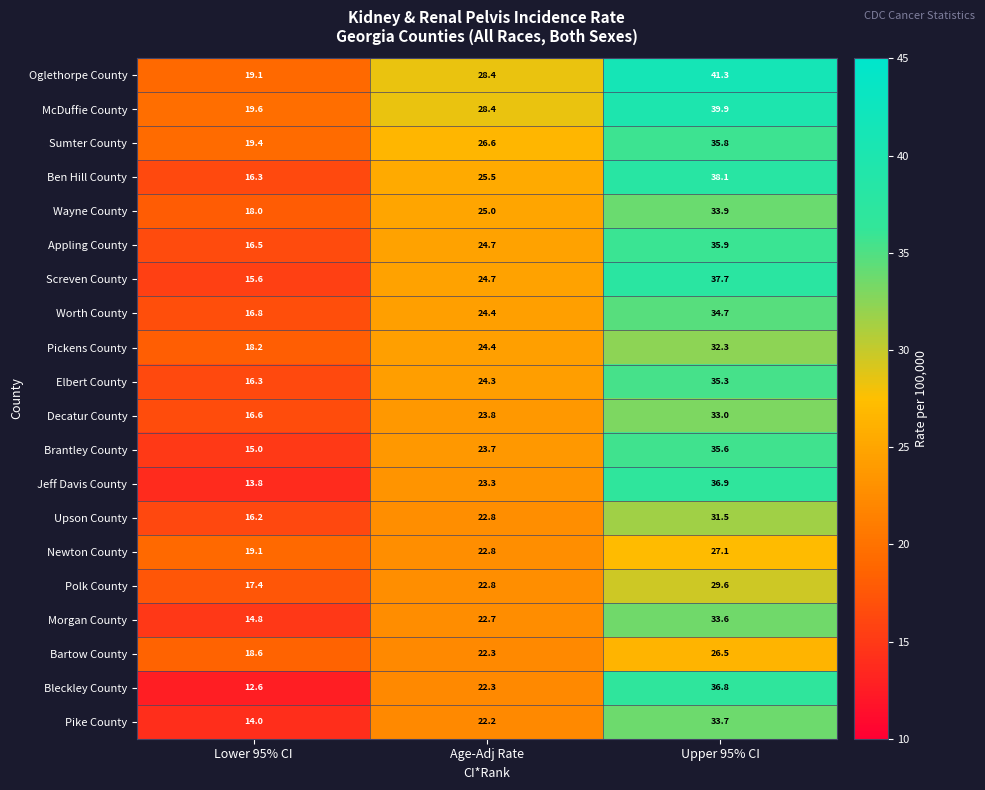

What is the maximum value for Oglethorpe County?

41.3